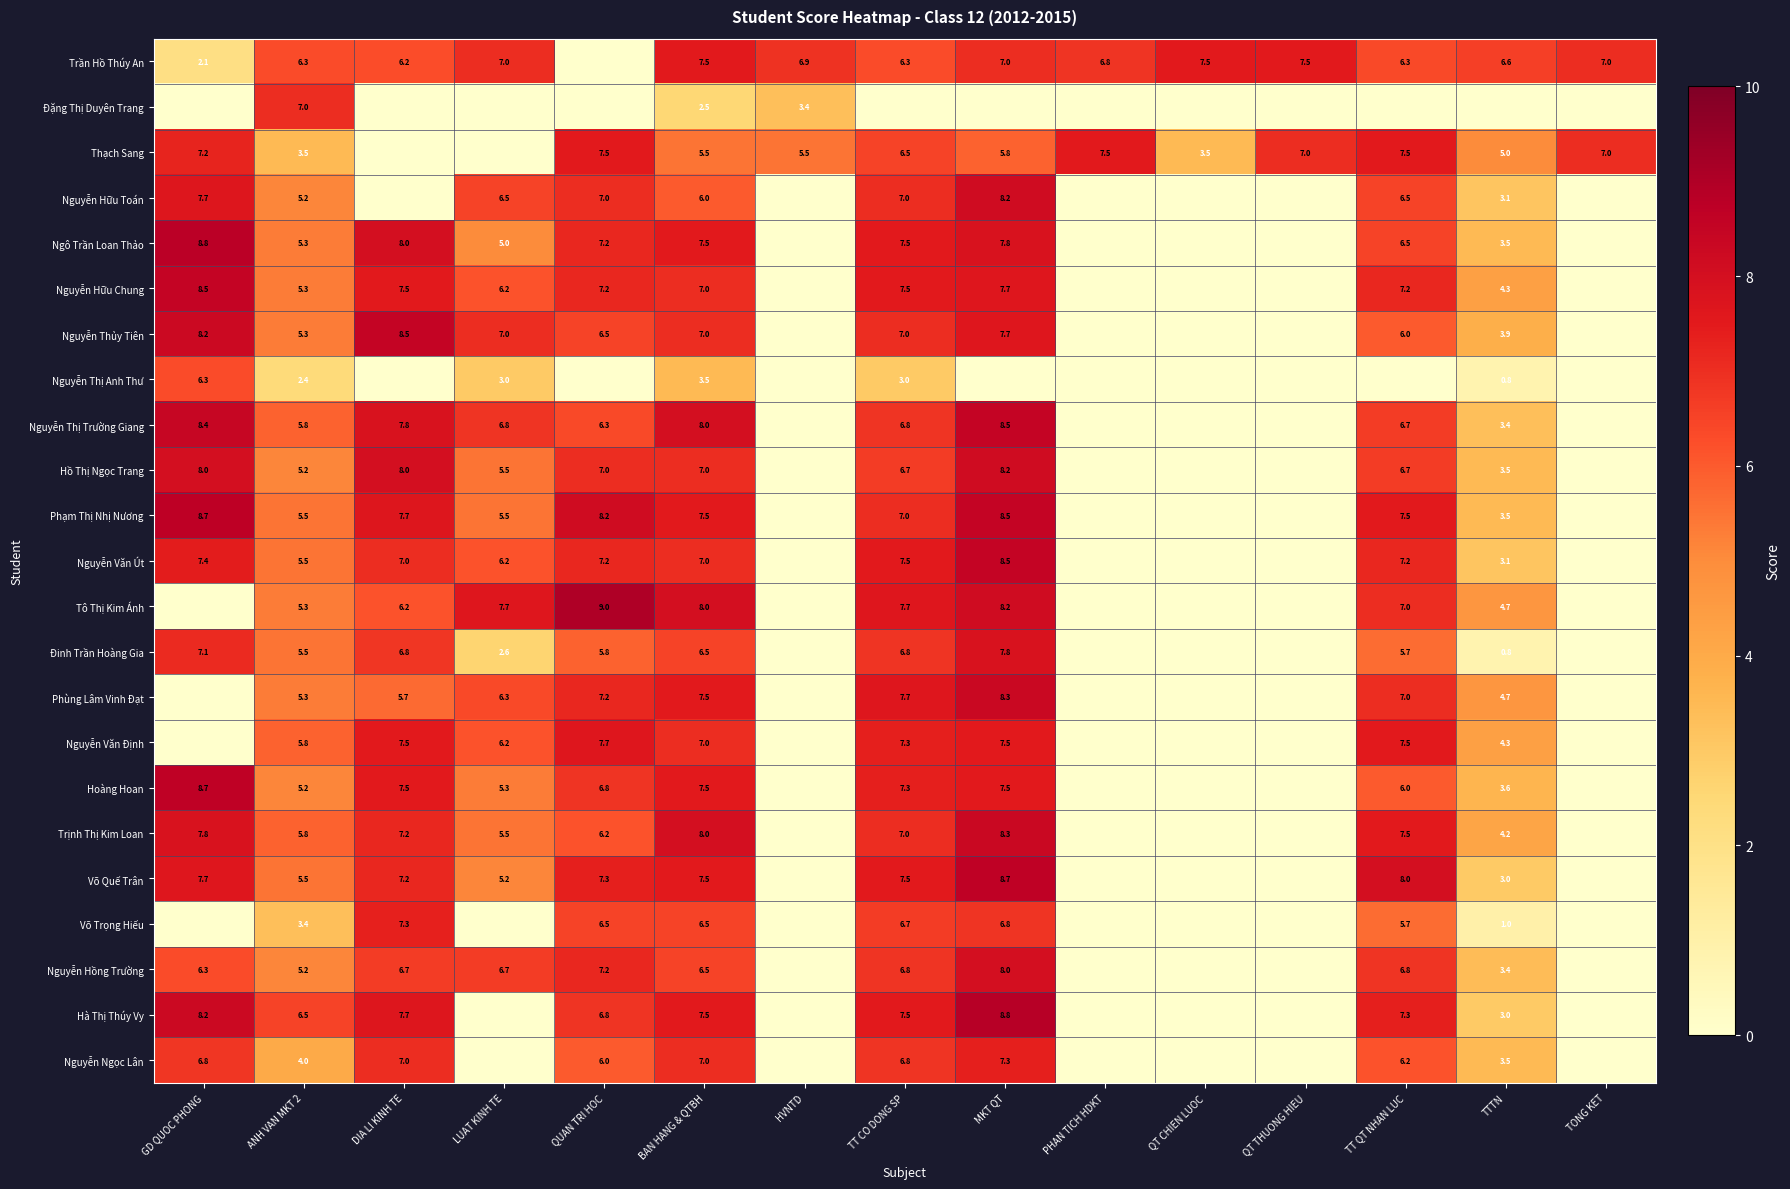

At which category does the chart reach its peak across all series?

QUAN TRI HOC